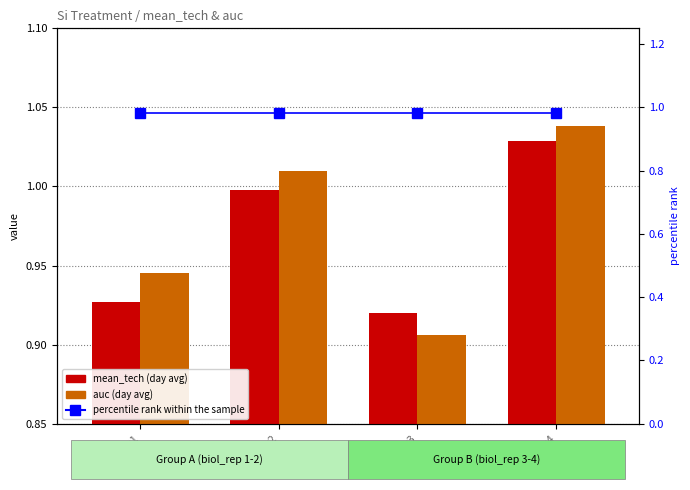

What are all the series names shown in the legend?

mean_tech (day avg), auc (day avg), percentile rank within the sample